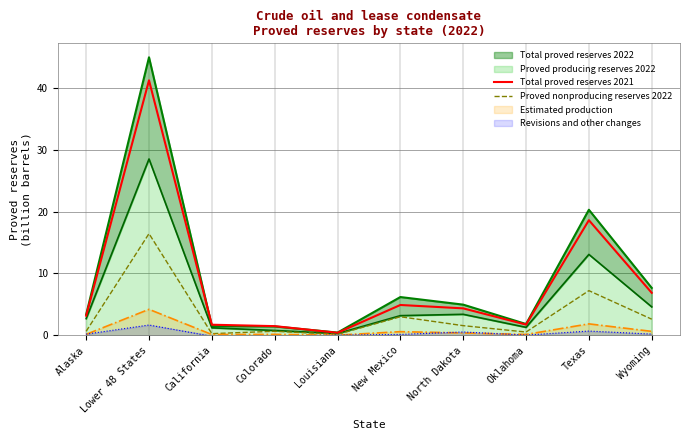

Where is Proved nonproducing reserves 2022 nearest to the value 8?

Texas